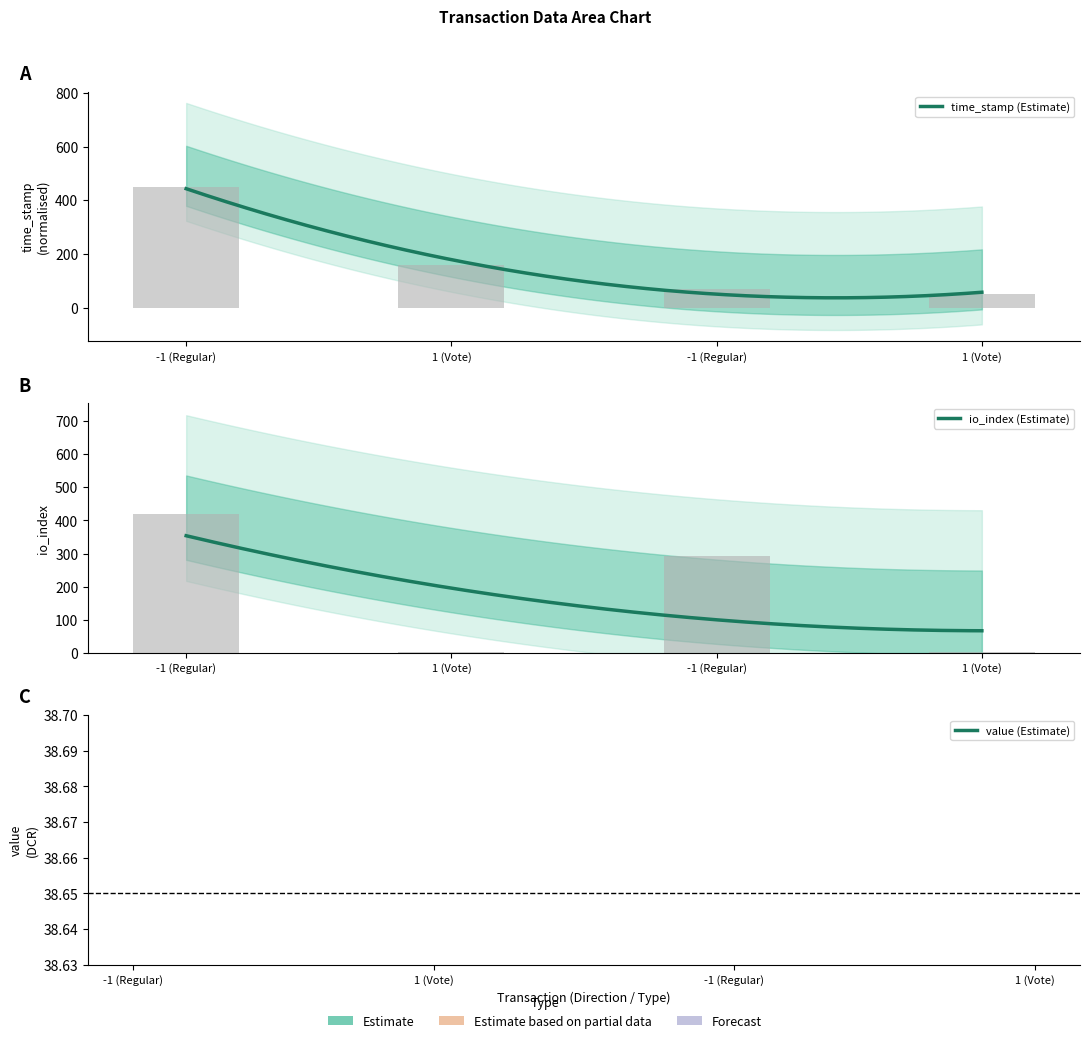

Is the value of time_stamp at -1 (Regular) greater than the value of io_index at -1 (Regular)?

Yes